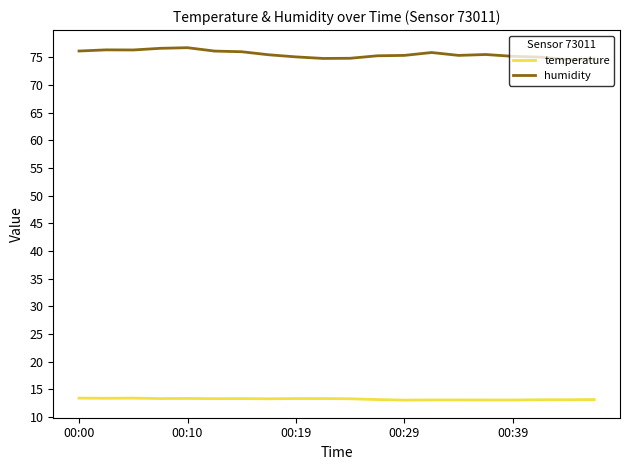

Rank the series by their average value, from lowest to highest.

temperature, humidity